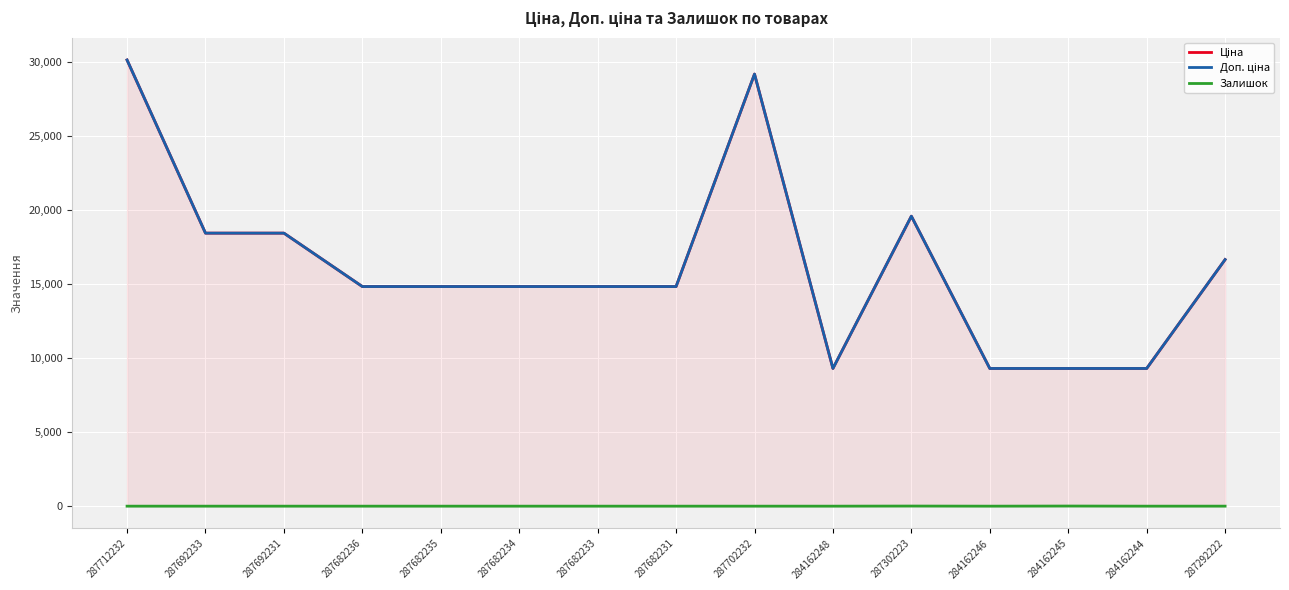

How many Залишок values are between 0 and 1?

13